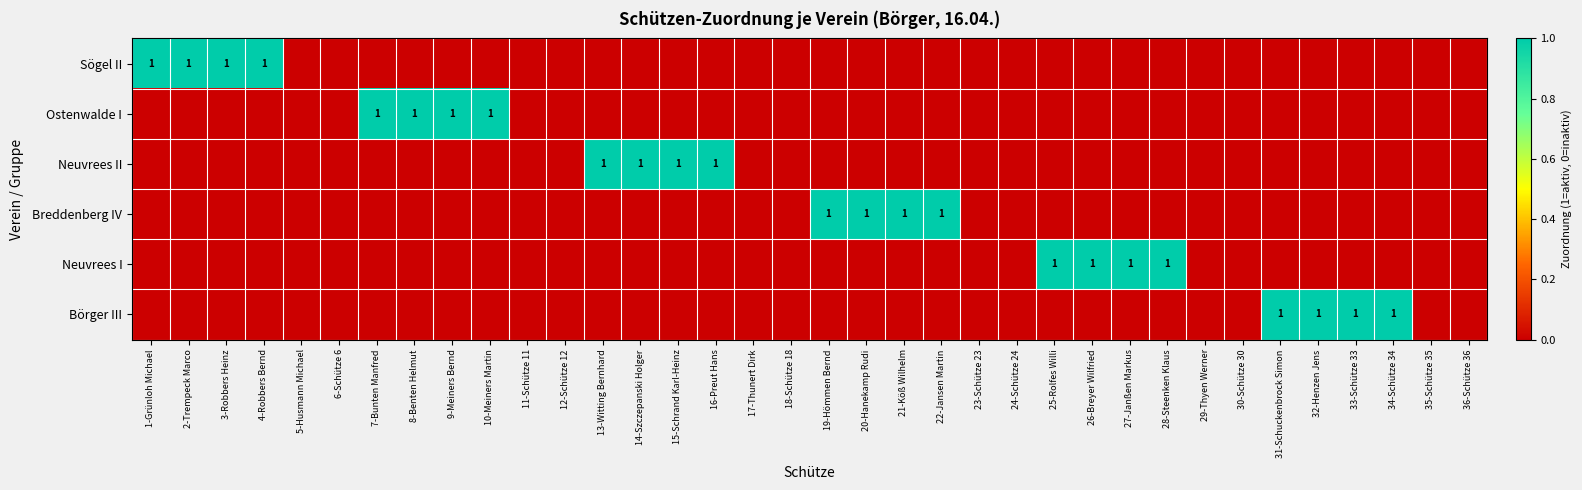

At how many categories does at least one series exceed 0?

24